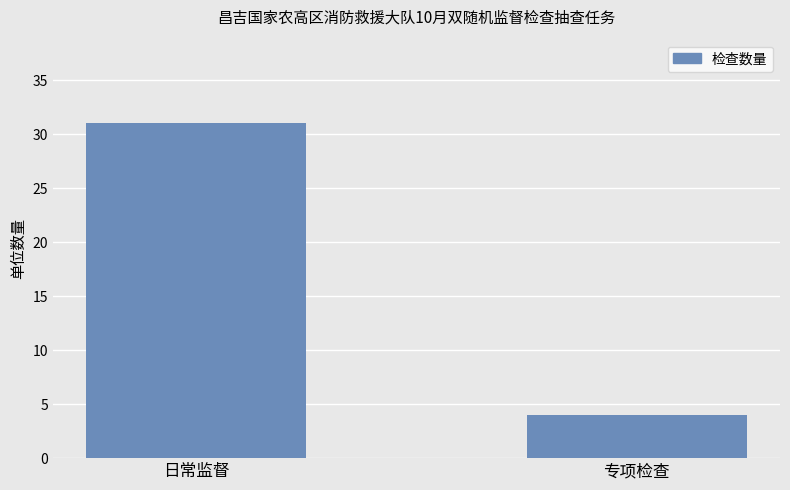

Rank the categories by value from lowest to highest.

专项检查, 日常监督